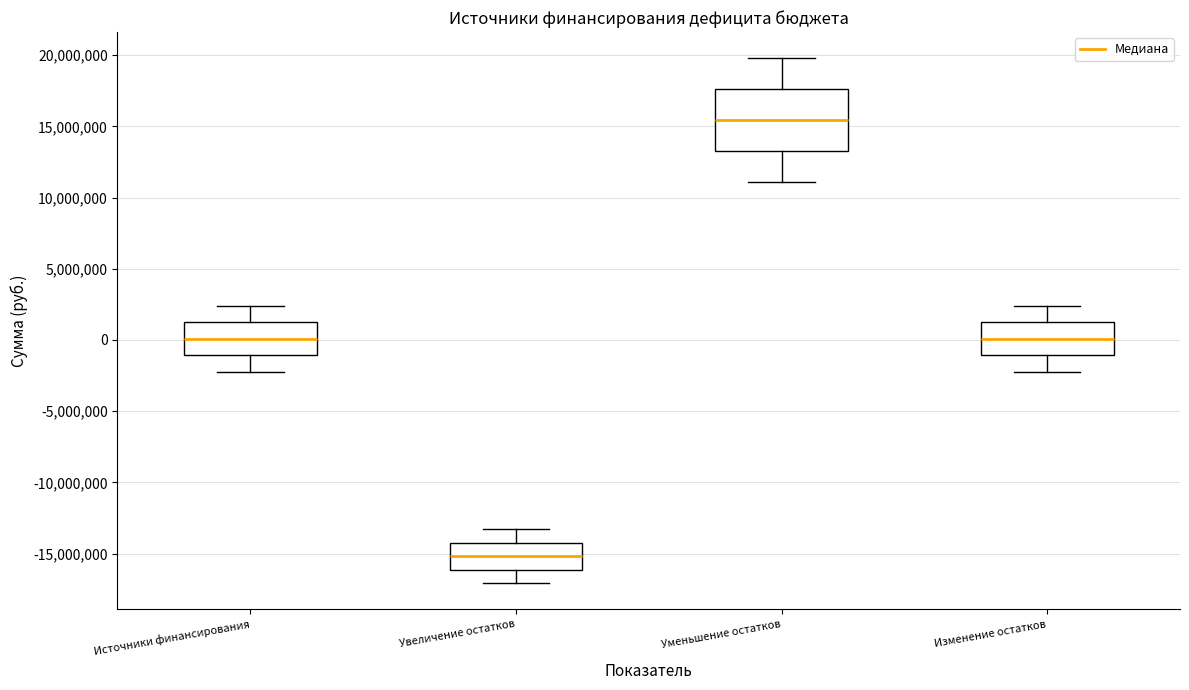

Reading left to right, read every box against the y-axis: the position of its median line, the range the box covers, and the ends of its whiskers. The values are not printed on the chart, so give them approximately, as read against the axis.

Источники финансирования: median 0, box -1000000 to 1000000, whiskers -2000000 to 2500000
Увеличение остатков: median -15000000, box -16000000 to -14000000, whiskers -17000000 to -13500000
Уменьшение остатков: median 15500000, box 13000000 to 17500000, whiskers 11000000 to 20000000
Изменение остатков: median 0, box -1000000 to 1000000, whiskers -2000000 to 2500000